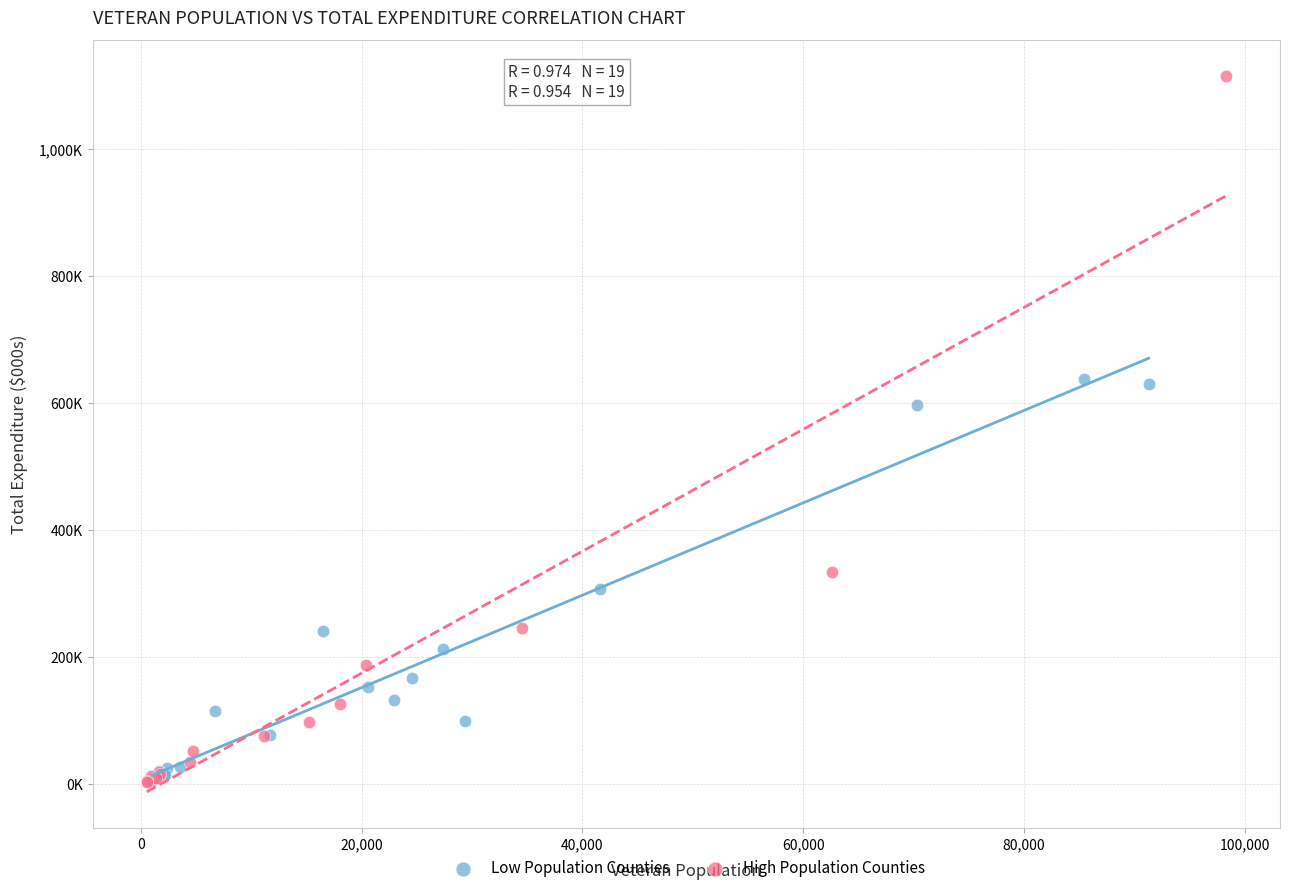

What are all the series names shown in the legend?

Low Population Counties, High Population Counties